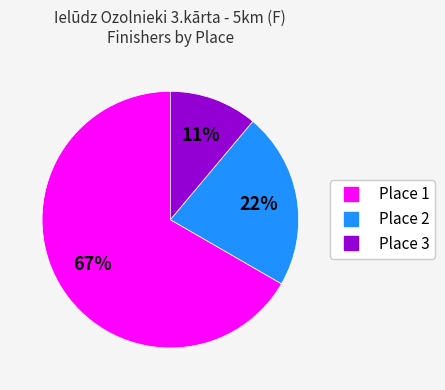

Approximately how many times larger is the value at Place 1 compared to Place 2?

3.0